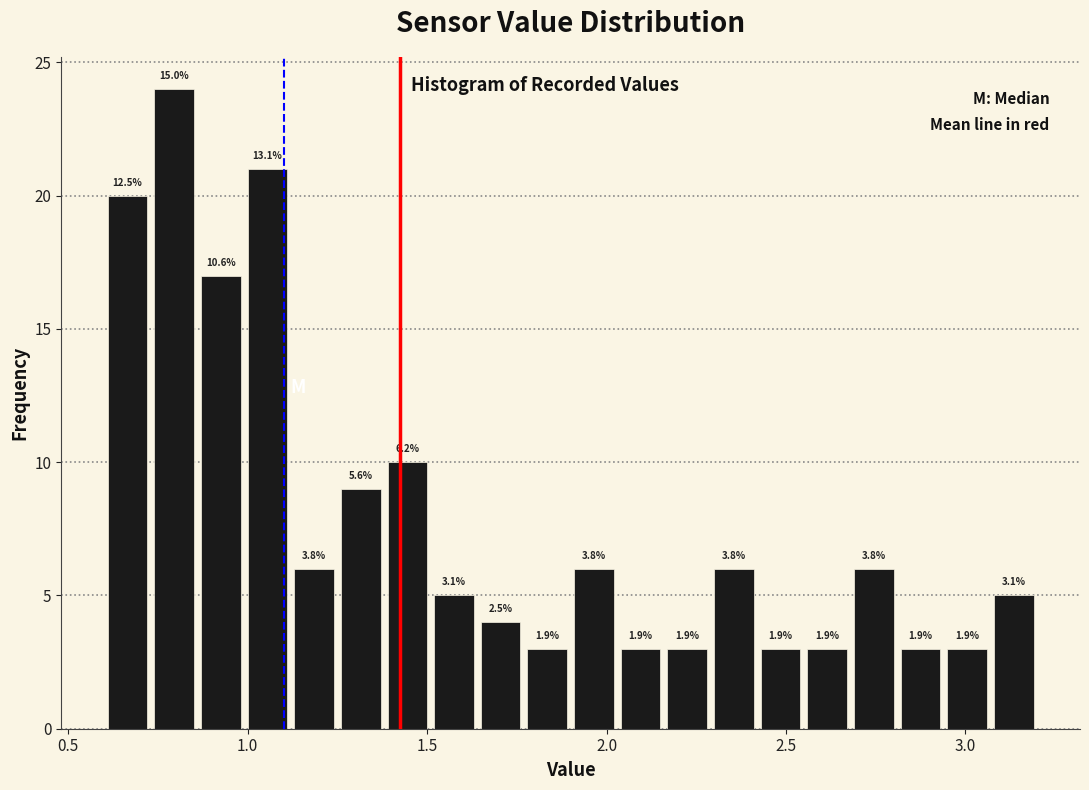

Around what value on the x-axis is the tallest bar? Give the approximate position of its centre, as read against the axis.

0.80